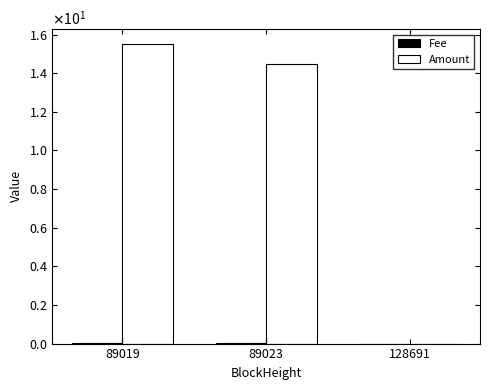

The Fee series shows 0.0 at 89023. True or false?

True